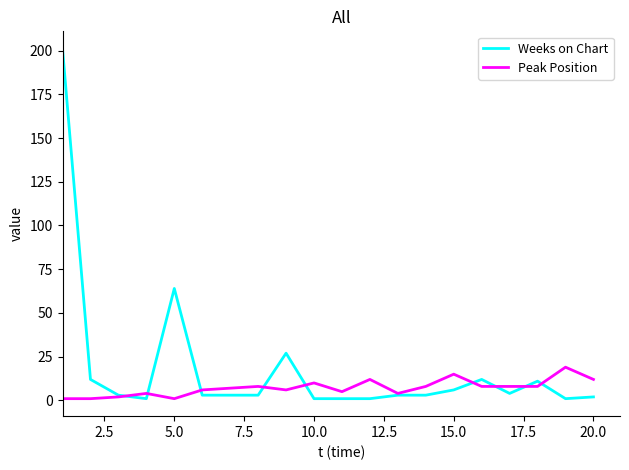

Which series ends up on top after the final intersection of Weeks on Chart and Peak Position?

Peak Position